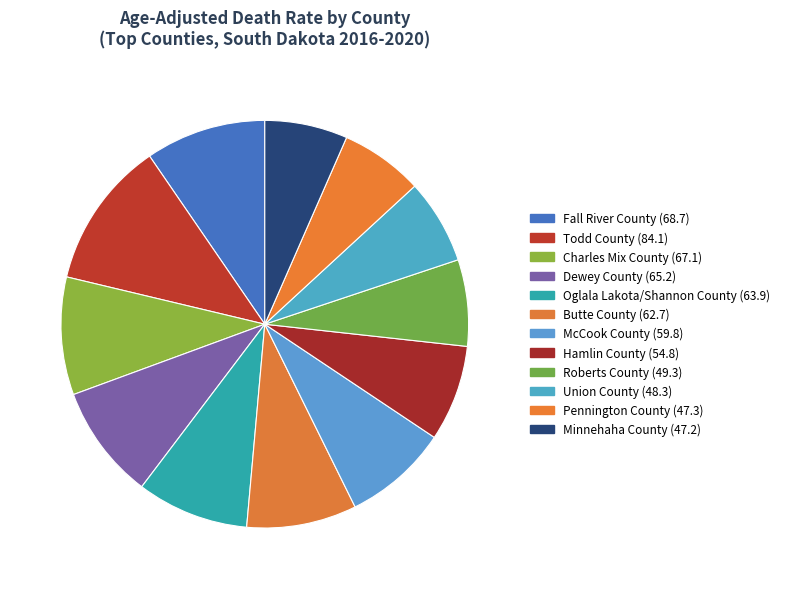

Does Minnehaha County represent more than half of the total?

No